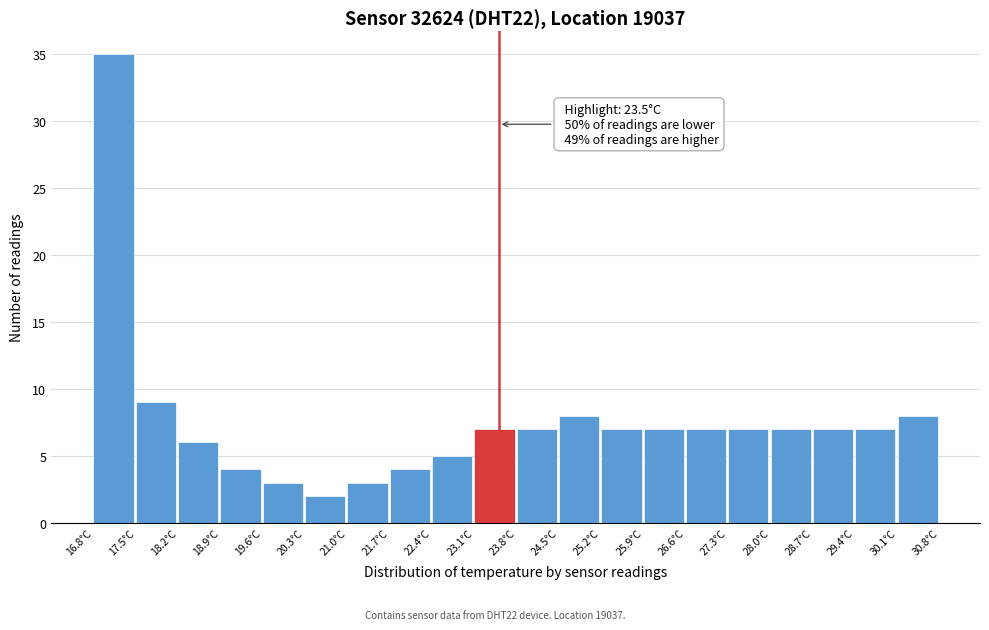

Which range on the x-axis has the tallest bar?

16.8 to 17.5